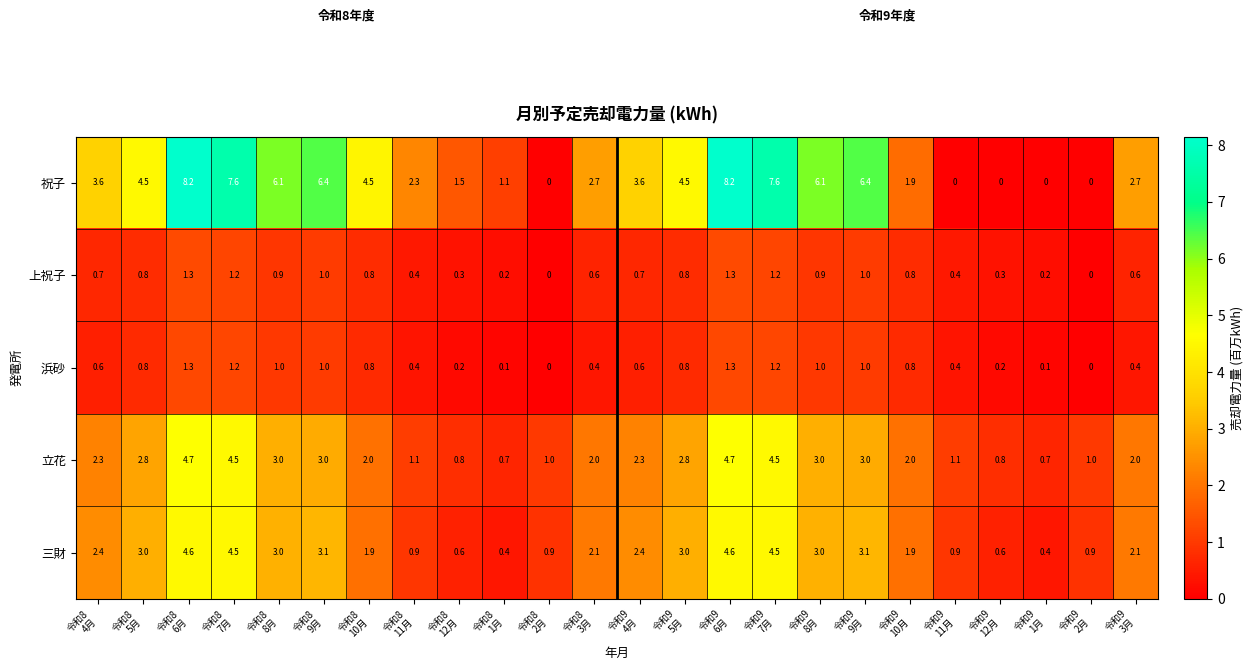

Which series has the largest total across all categories?

祝子